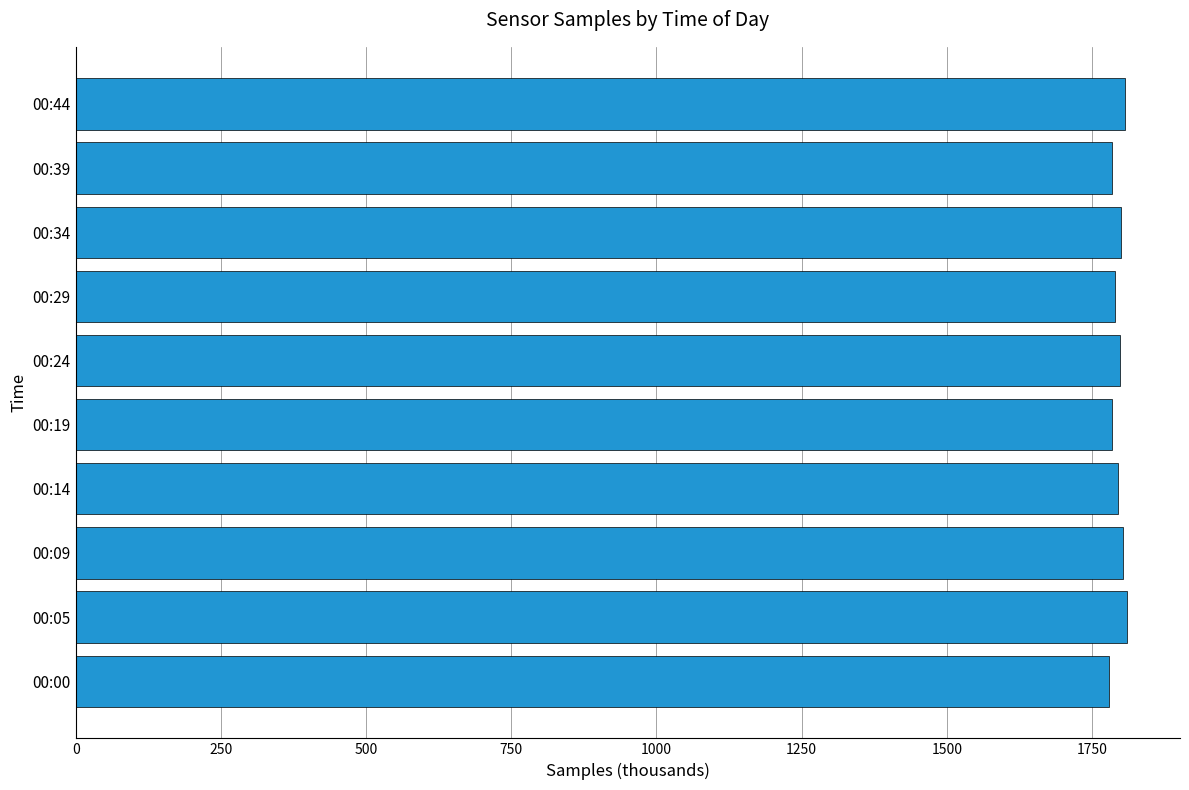

The chart shows a value of 1806 at 00:44. True or false?

True